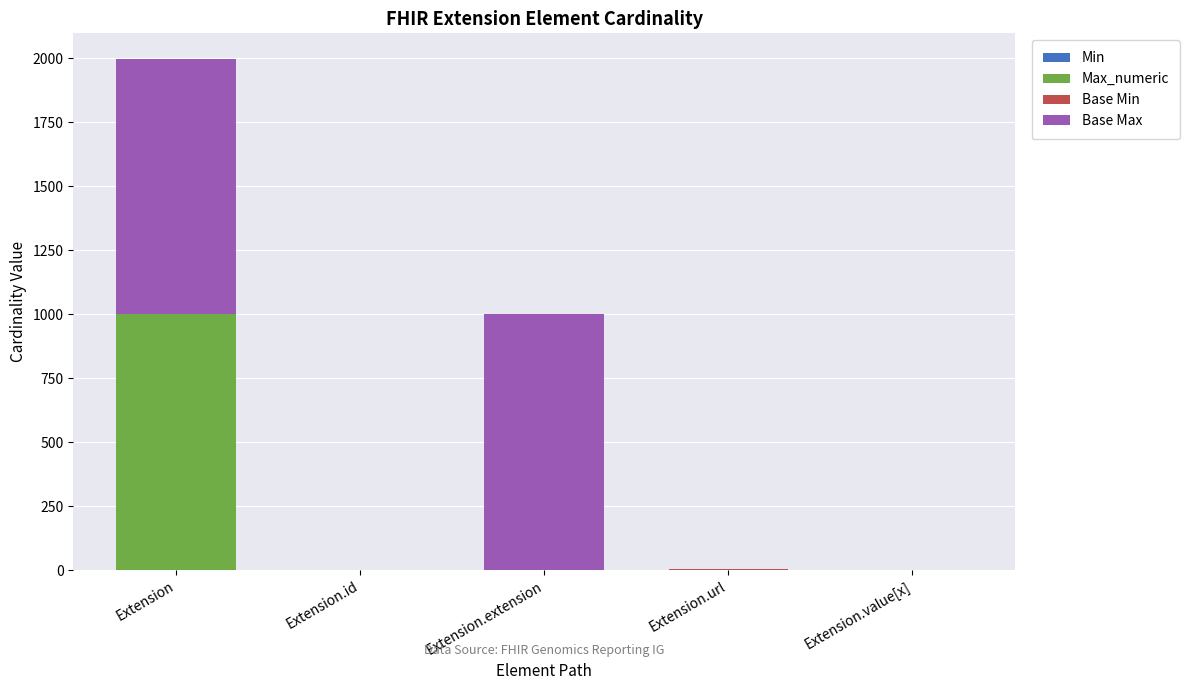

At which category is the sum across all series the highest?

Extension